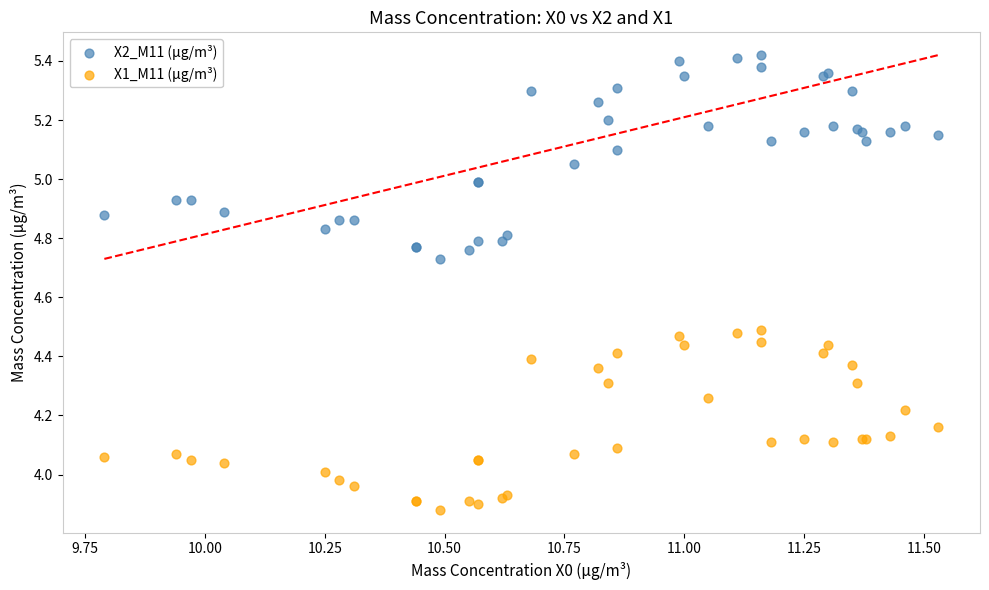

What is the X range (max minus min) for the scatter plot?

1.7